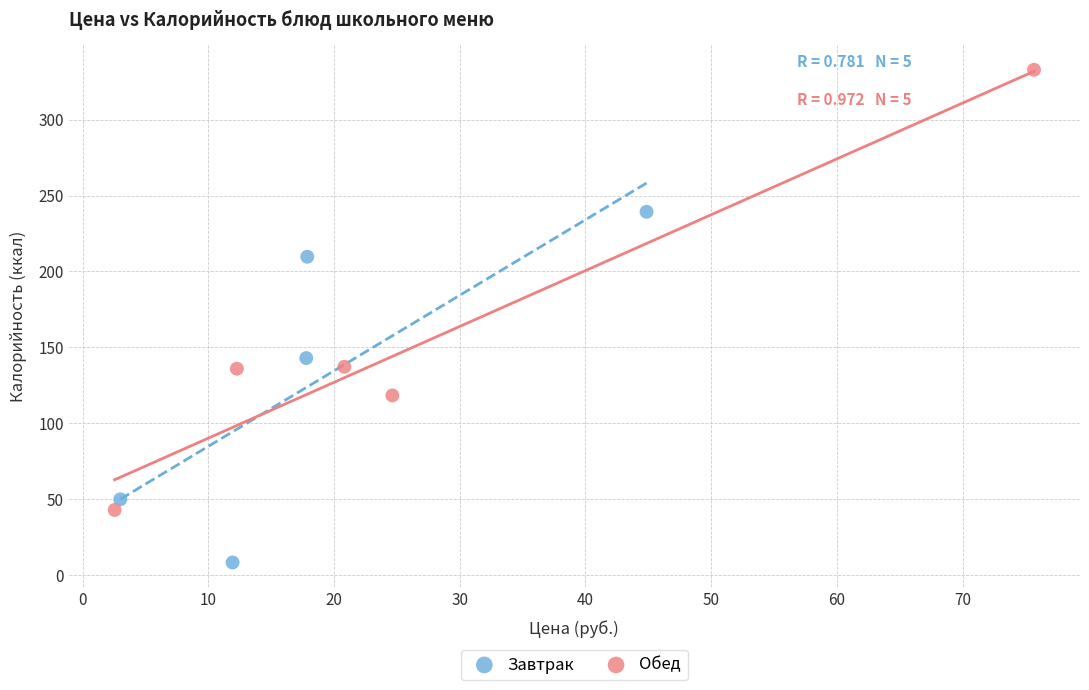

Which series contains the lowest Y value?

Завтрак